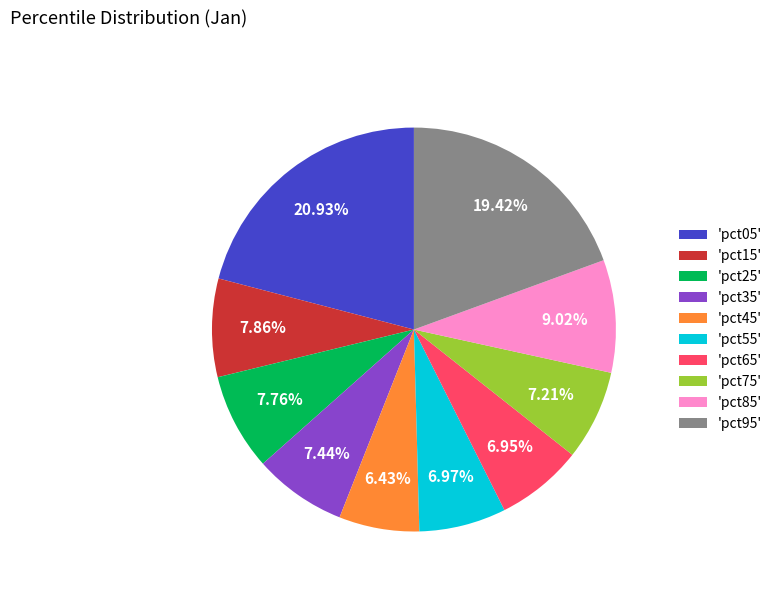

How many segments does this pie chart have?

10